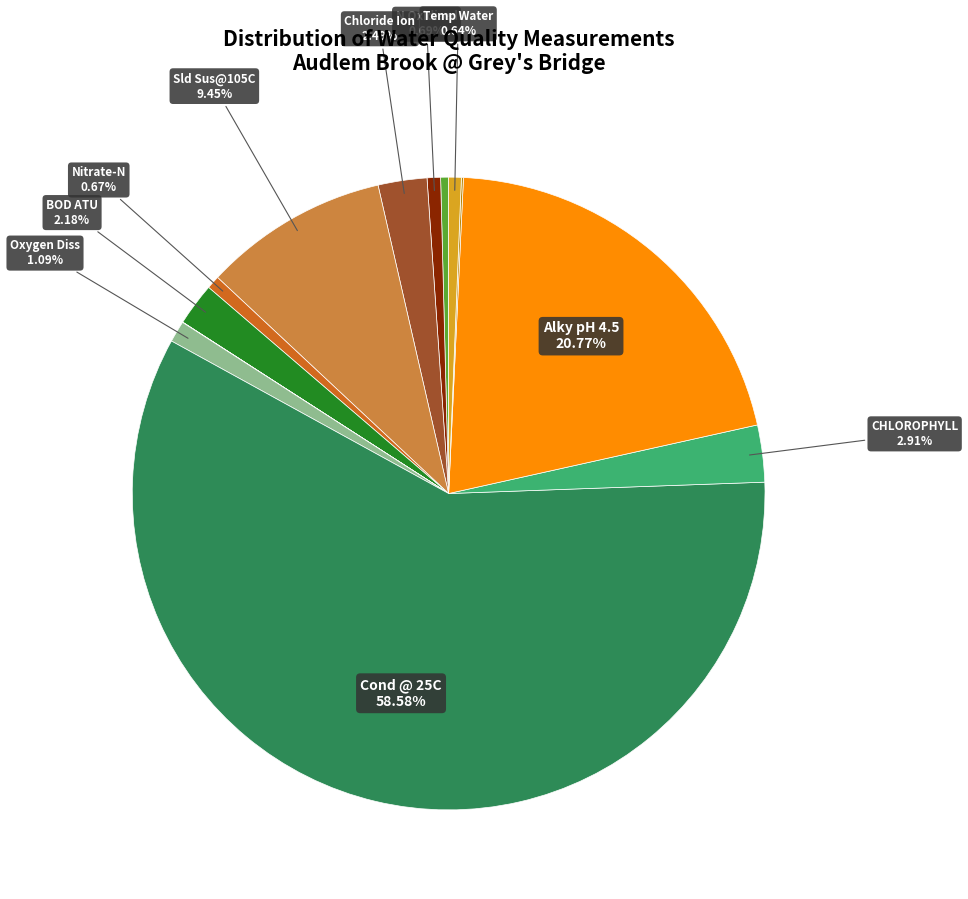

Which category has the biggest portion of the pie?

Cond @ 25C